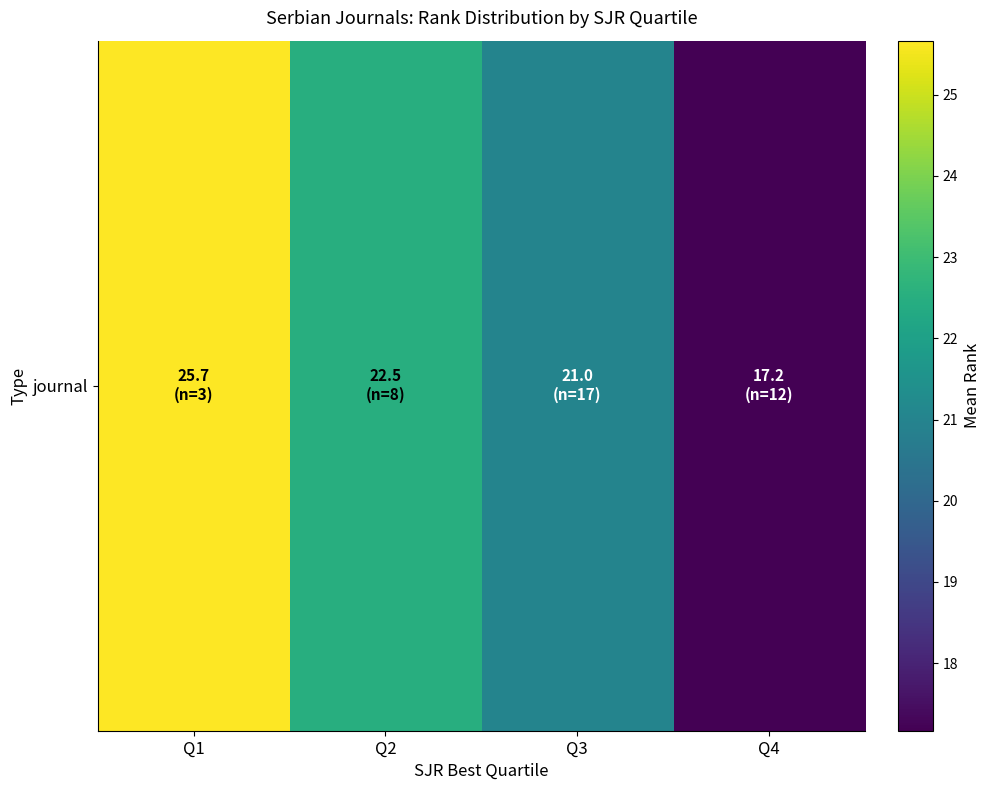

Reading left to right, list all the values displayed in this chart.

25.7	22.5	21.0	17.2